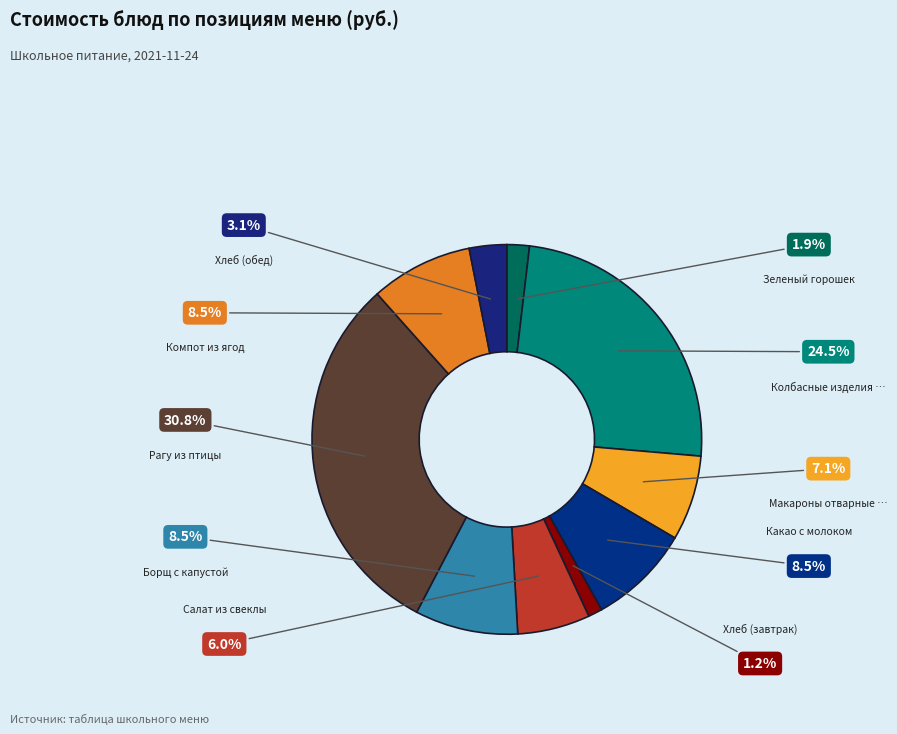

How many segments does this pie chart have?

10